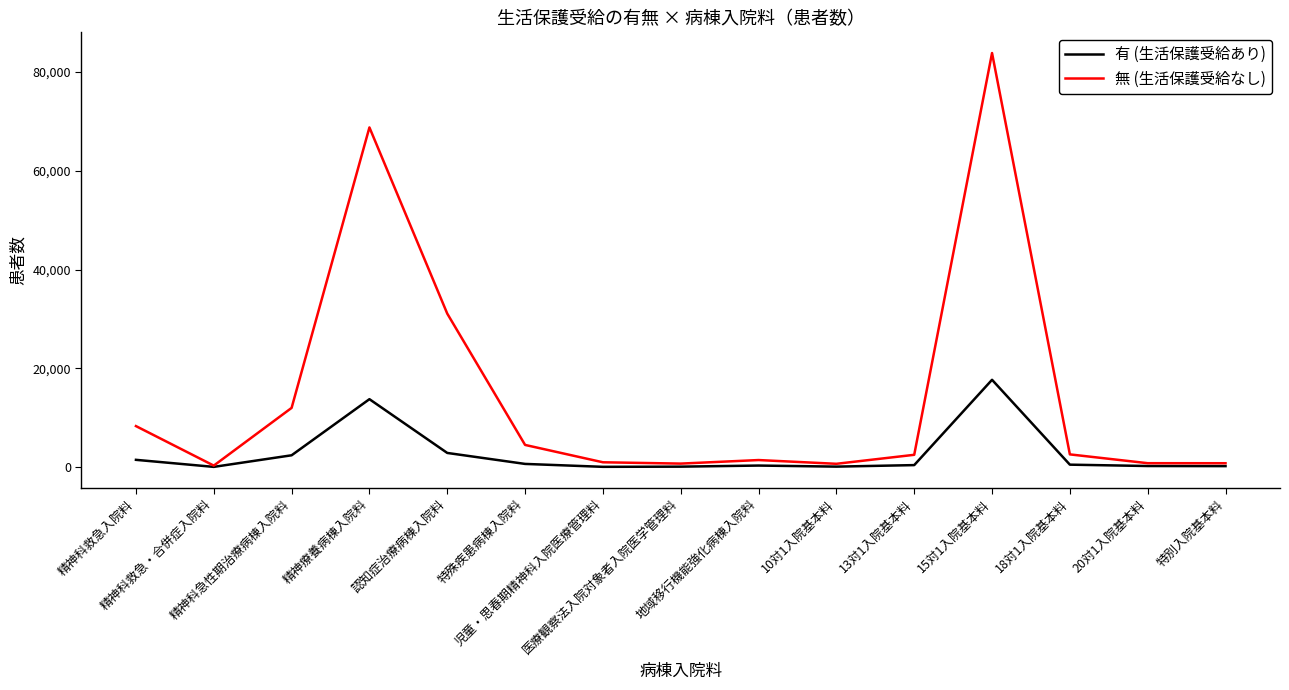

Which series has the largest total across all categories?

無 (生活保護受給なし)